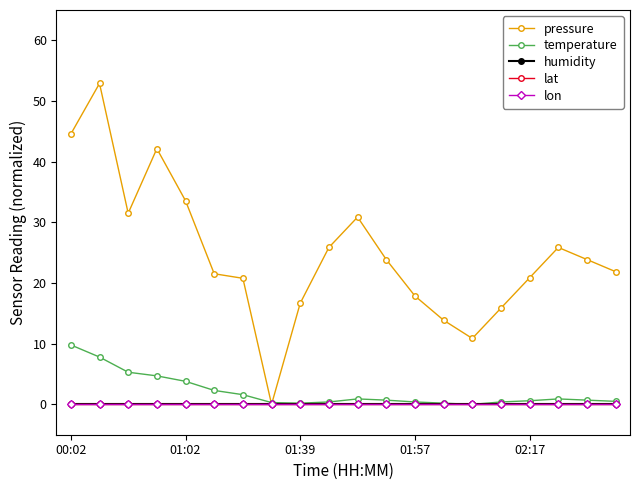

Does the chart have visible grid lines?

No